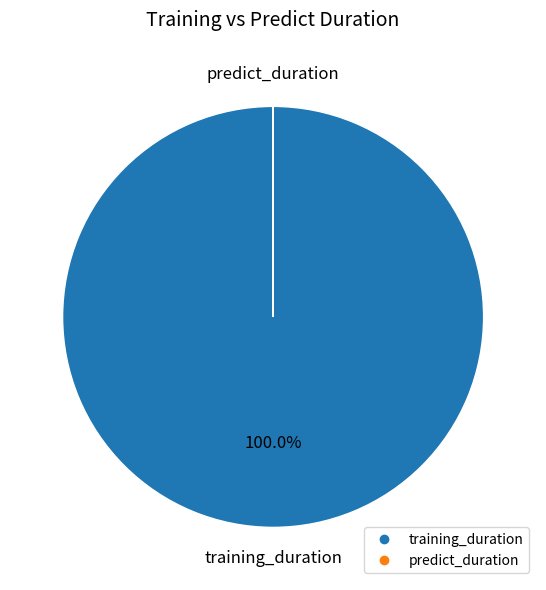

Which slice is the largest?

training_duration